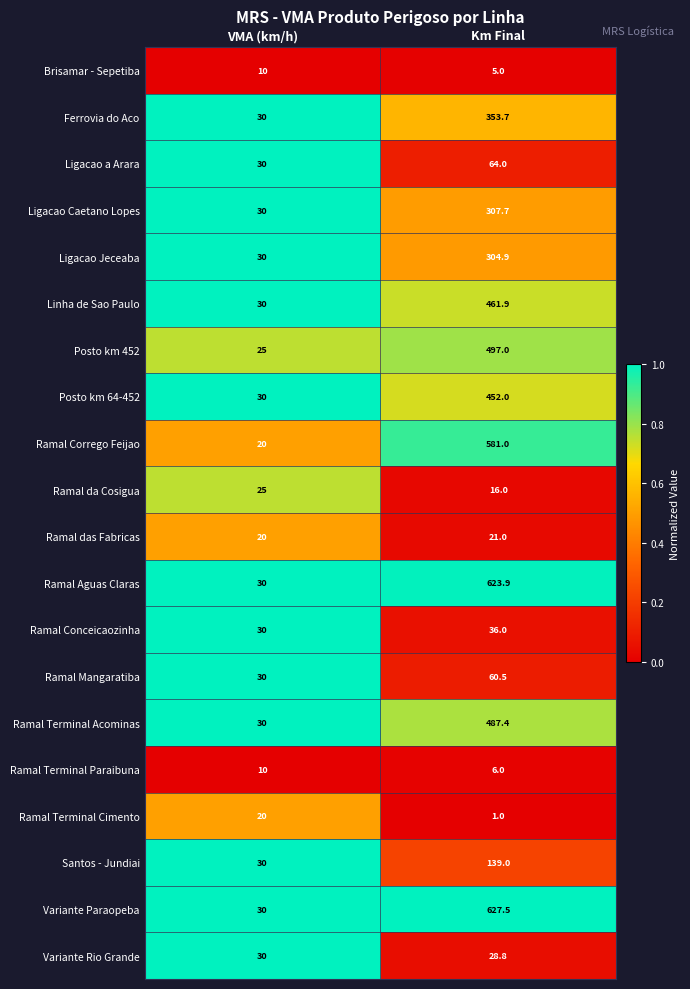

What is the minimum value shown in the chart?

1.0